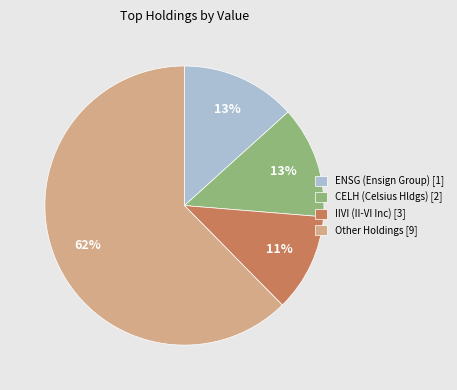

Is the sum of ENSG (Ensign Group) [1] and CELH (Celsius Hldgs) [2] greater than half?

No